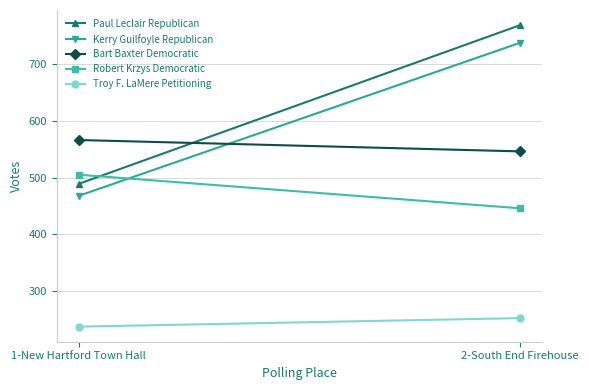

How many data points in Paul Leclair Republican are less than 768?

1